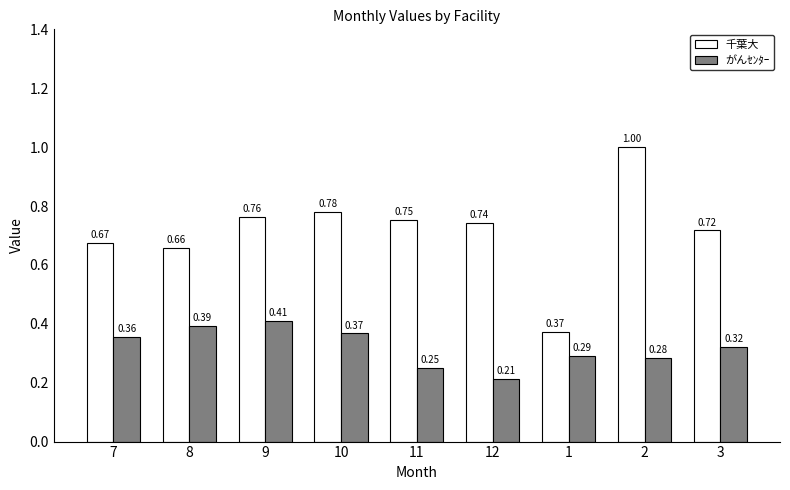

Which series has the largest total across all categories?

千葉大